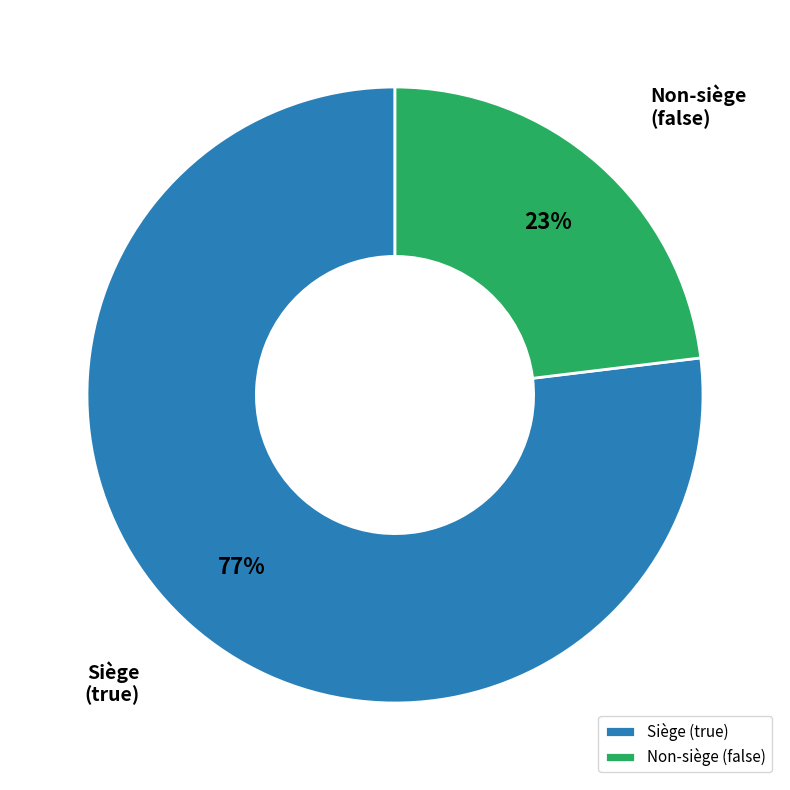

Count the number of slices in the pie.

2